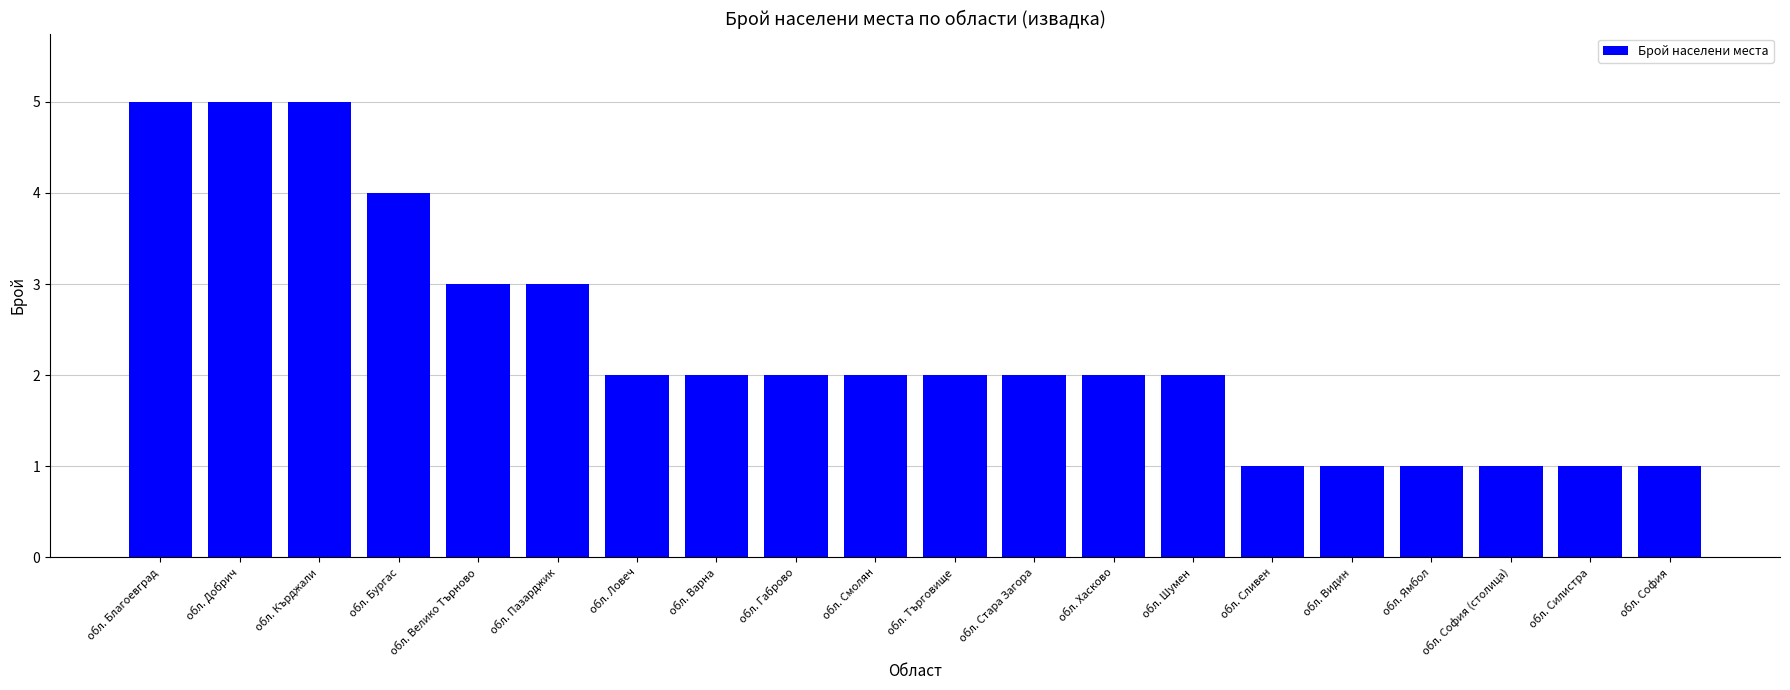

Reading left to right, transcribe all the data shown in this chart.

5	5	5	4	3	3	2	2	2	2	2	2	2	2	1	1	1	1	1	1